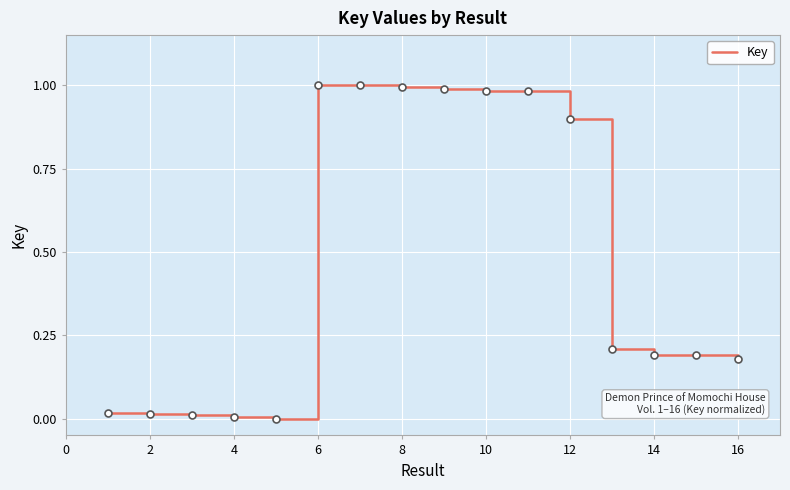

What is the difference between the maximum and minimum values?

1.0